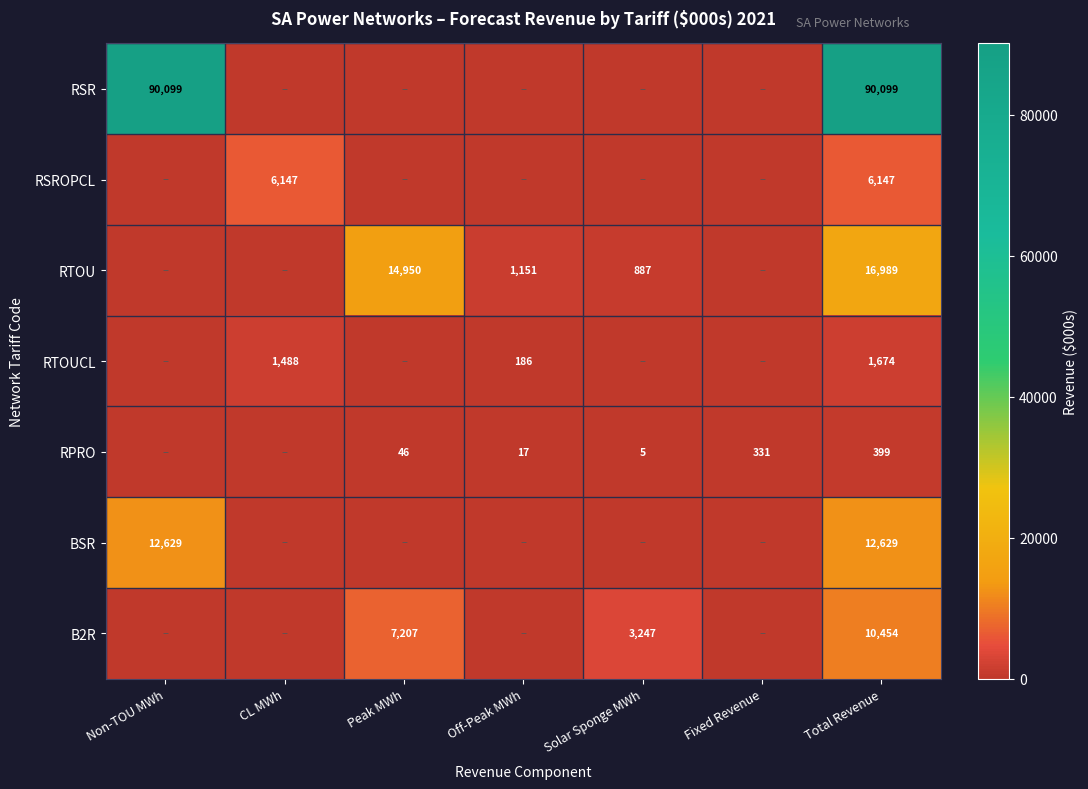

Rank the series at Total Revenue from highest to lowest value.

RSR, RTOU, BSR, B2R, RSROPCL, RTOUCL, RPRO